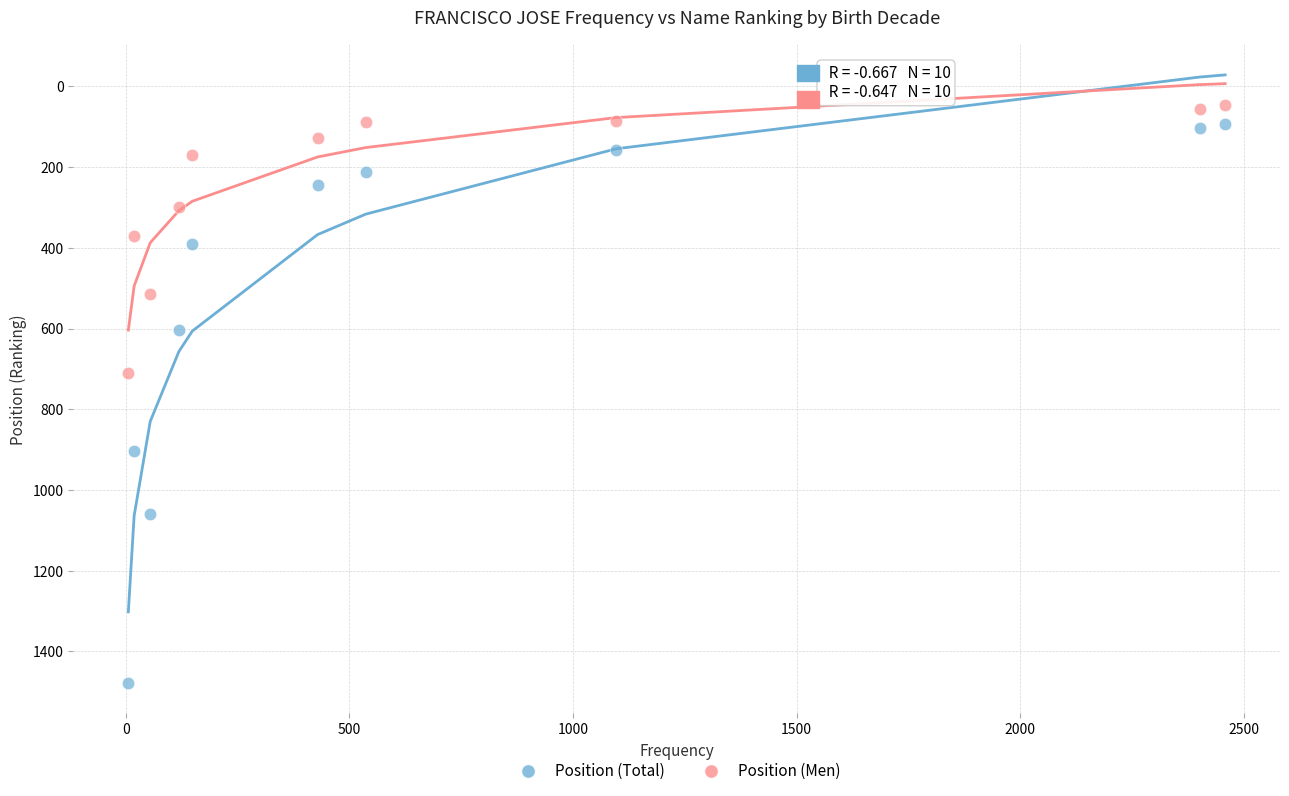

What are all the series names shown in the legend?

Position (Total), Position (Men)